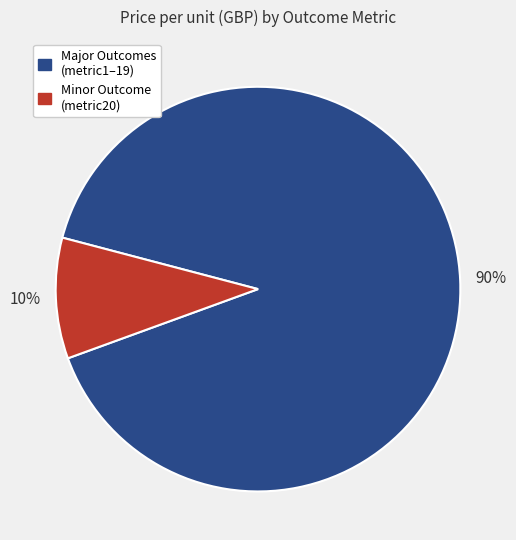

To the nearest percent, what is the average slice percentage?

50%